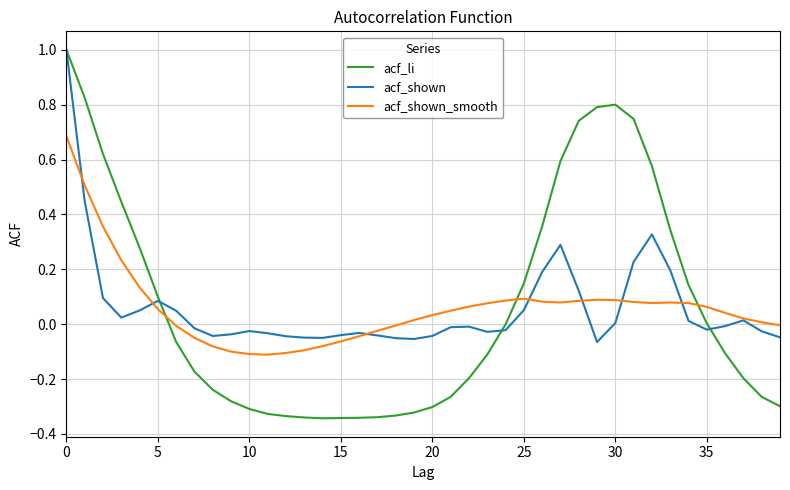

How many lines are shown in the chart?

3